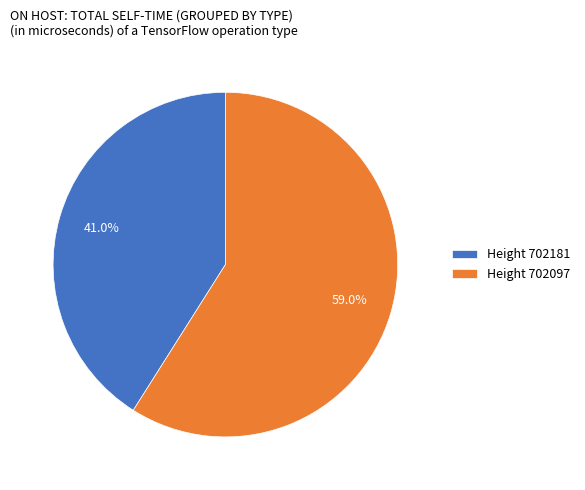

Combined, do Height 702181 and Height 702097 account for over 50%?

Yes